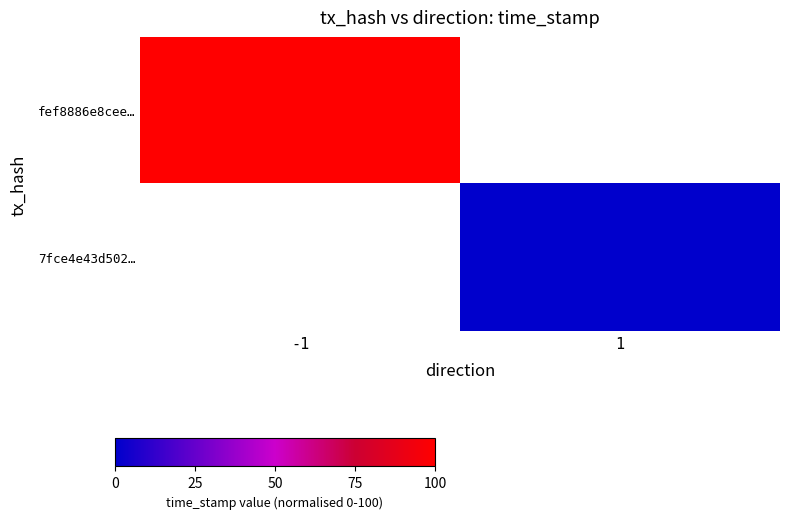

Rank the series by their maximum value, from highest to lowest.

fef8886e8cee…, 7fce4e43d502…